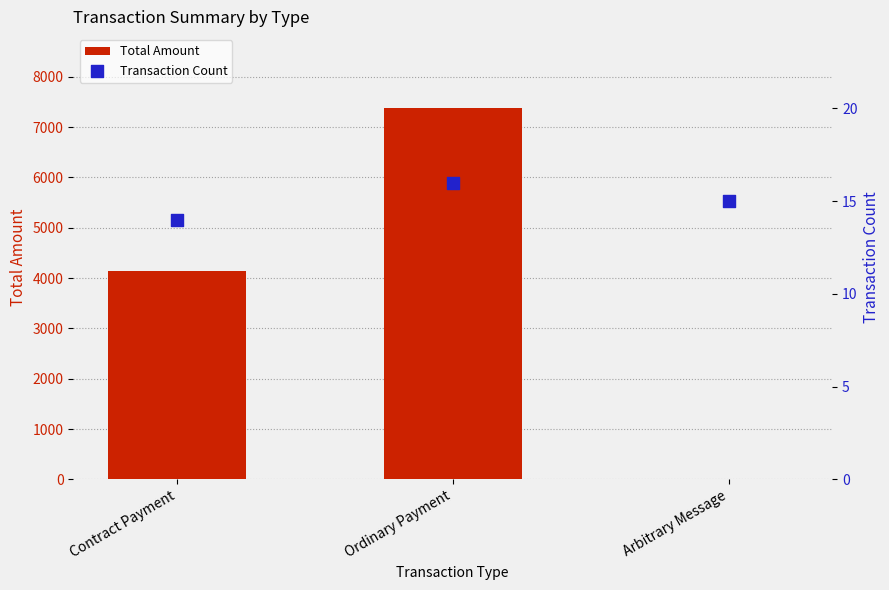

At how many categories does at least one series exceed 6600?

1